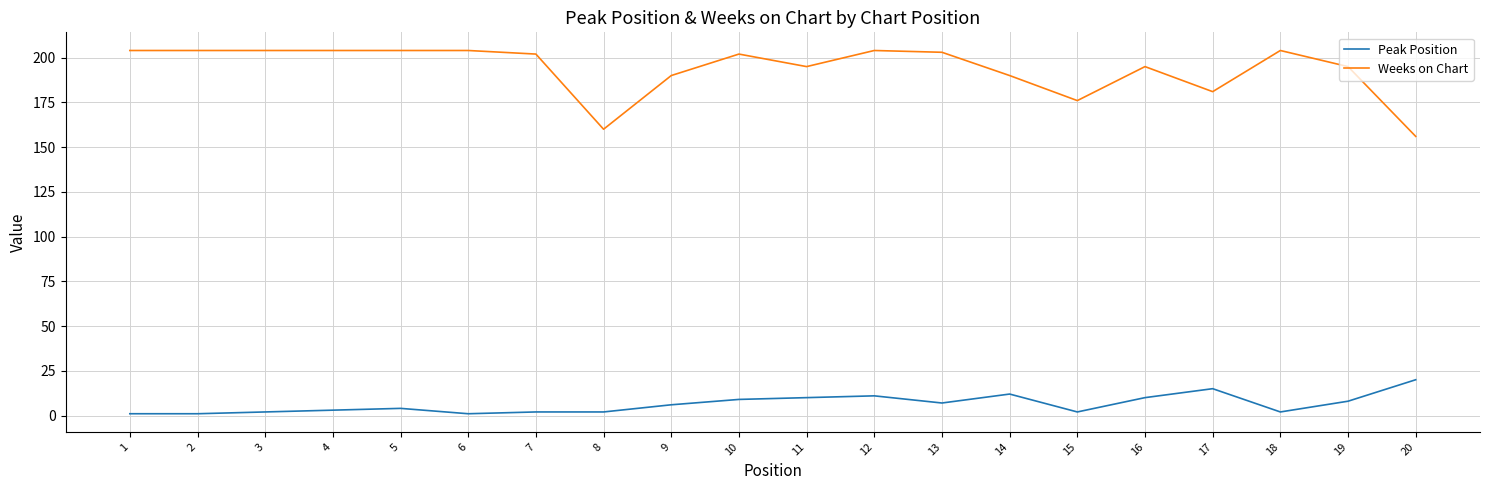

Which series has the largest total across all categories?

Weeks on Chart